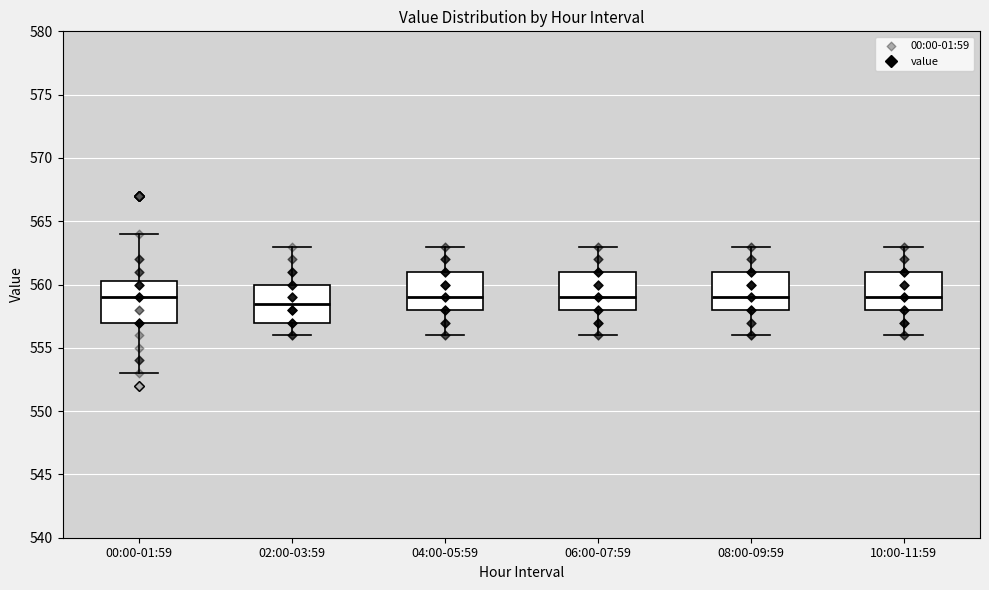

Which box's median line is the lowest?

02:00-03:59